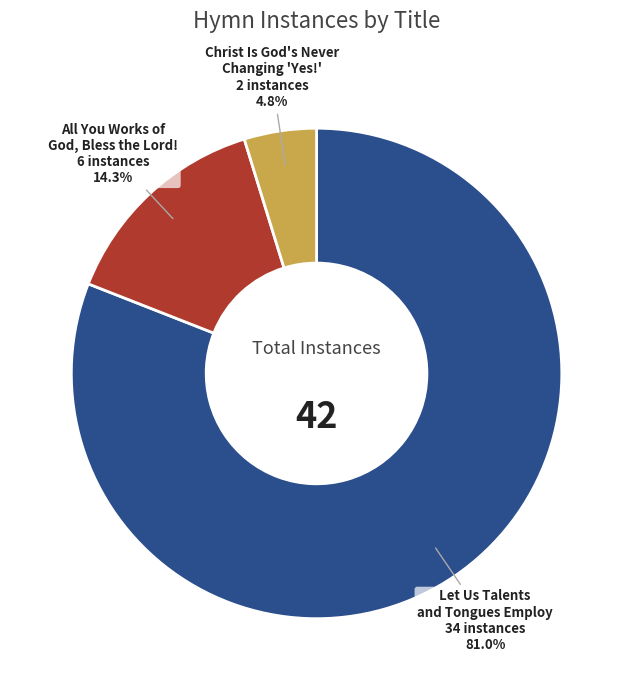

How many segments does this pie chart have?

3